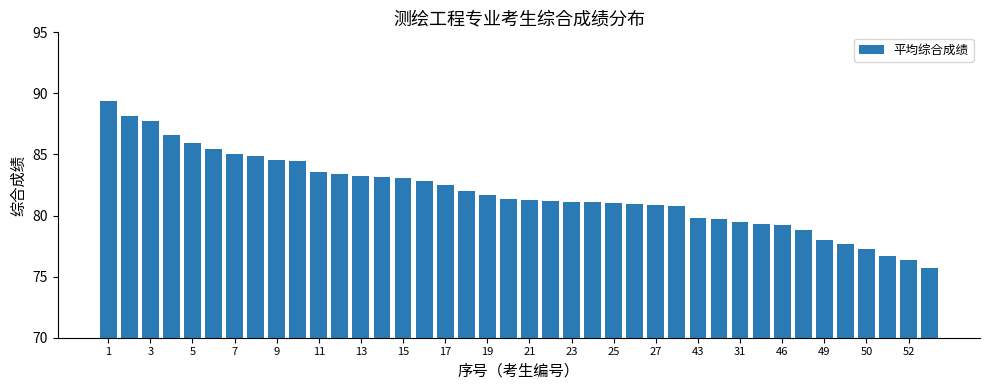

What is the average value?

81.9